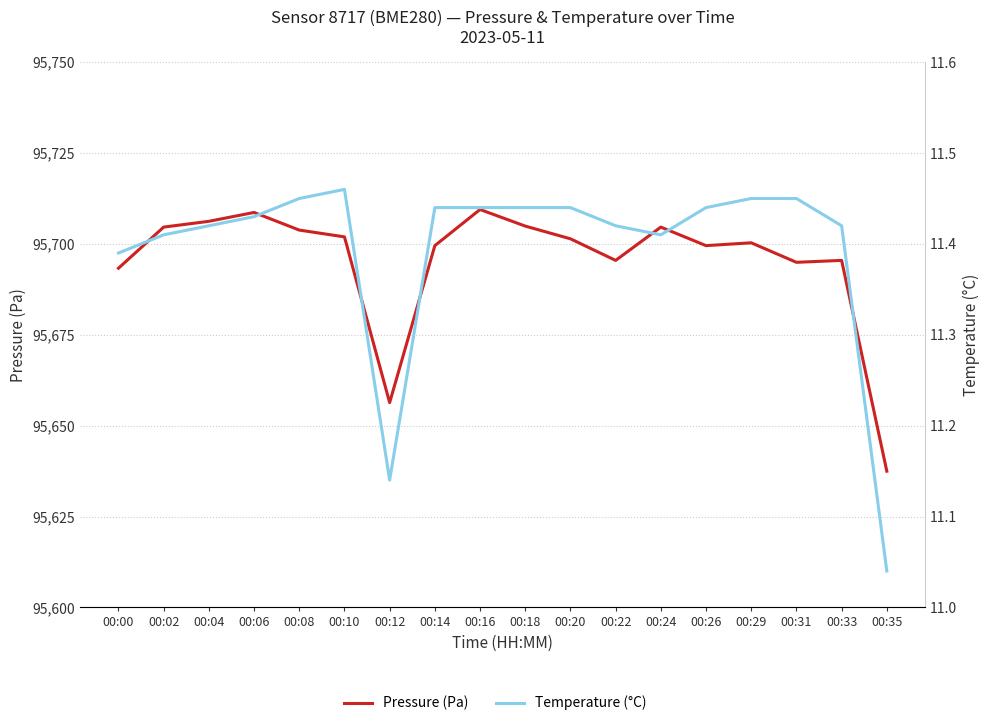

Between 00:02 and 00:14, which series saw the biggest shift?

Pressure (Pa)